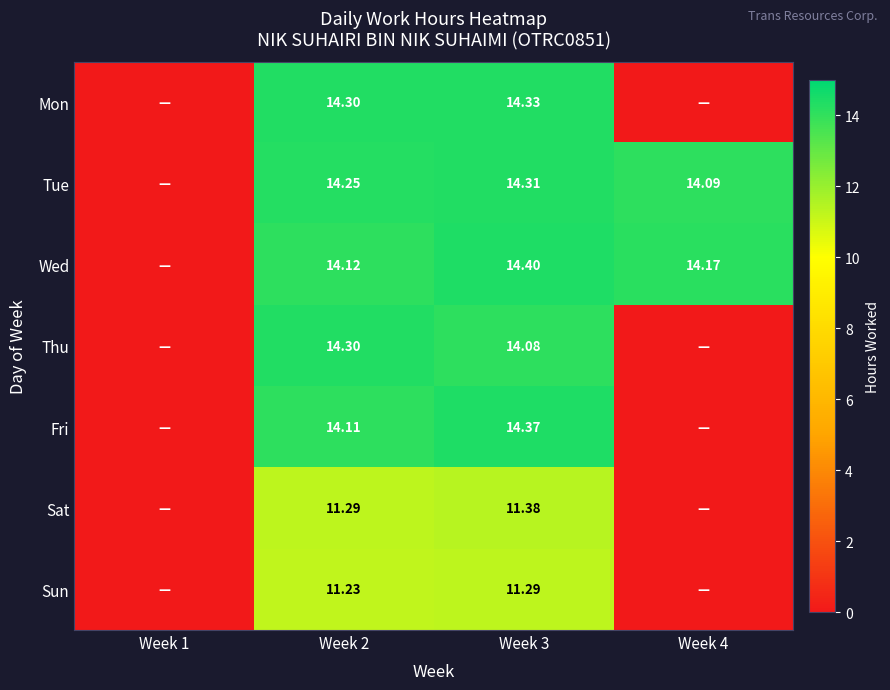

Count the number of data series in this chart.

7